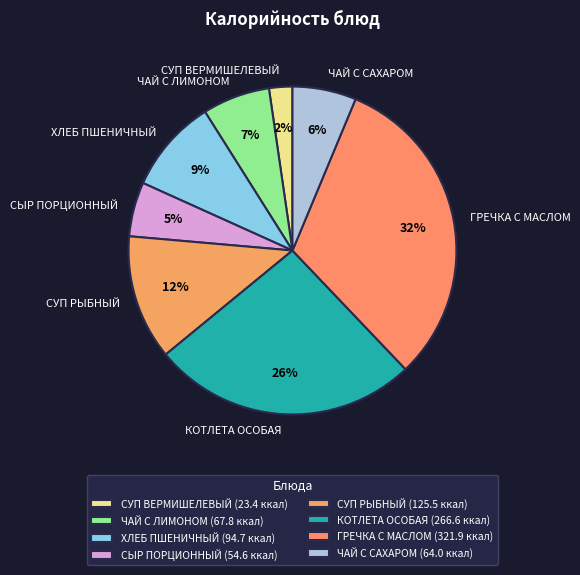

How many segments does this pie chart have?

8